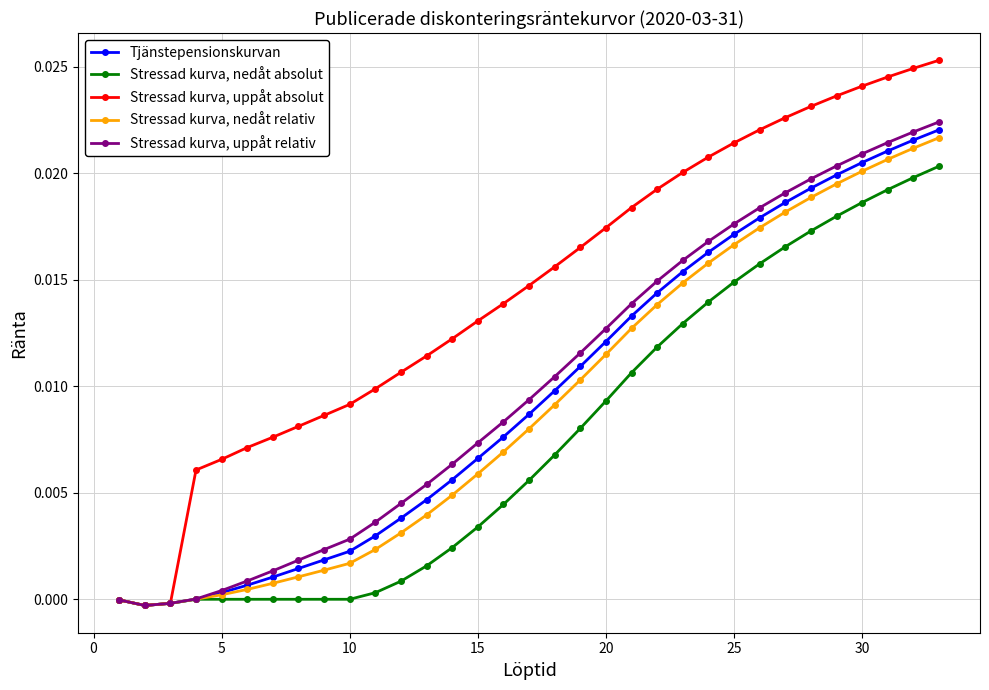

Which series has the largest total across all categories?

Stressad kurva, uppåt absolut